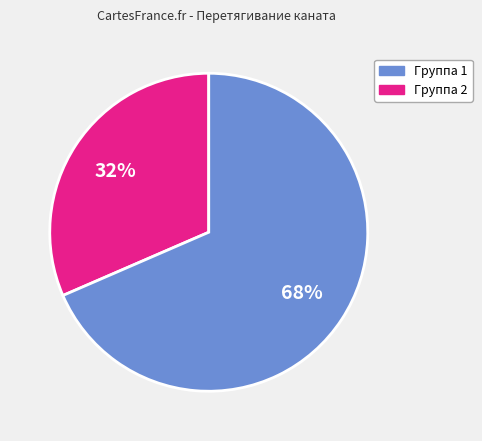

To the nearest percent, what is the average slice percentage?

50%